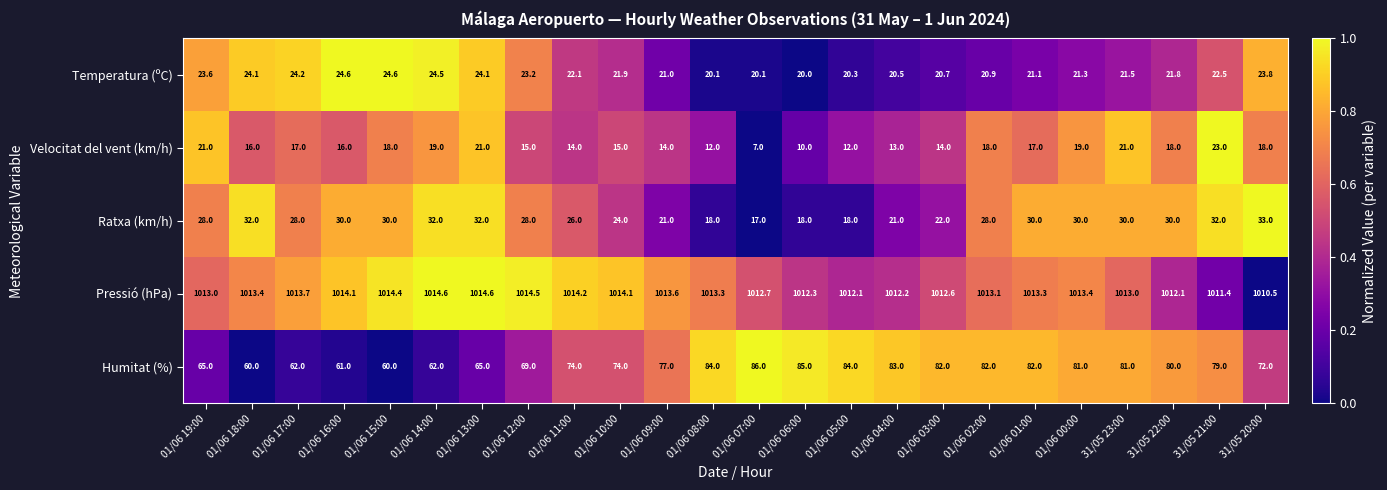

What is the greatest value displayed?

1014.6